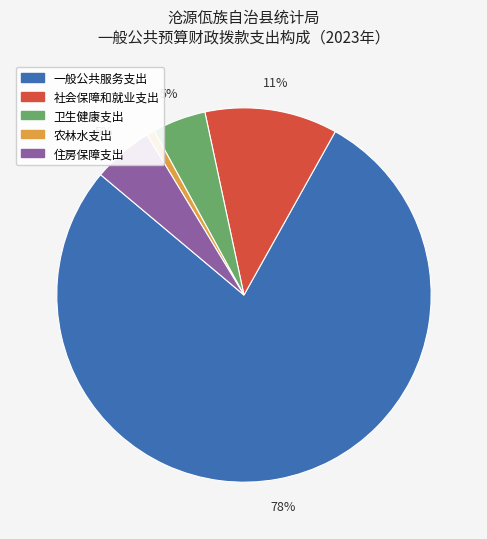

Which has a higher value, 卫生健康支出 or 社会保障和就业支出?

社会保障和就业支出